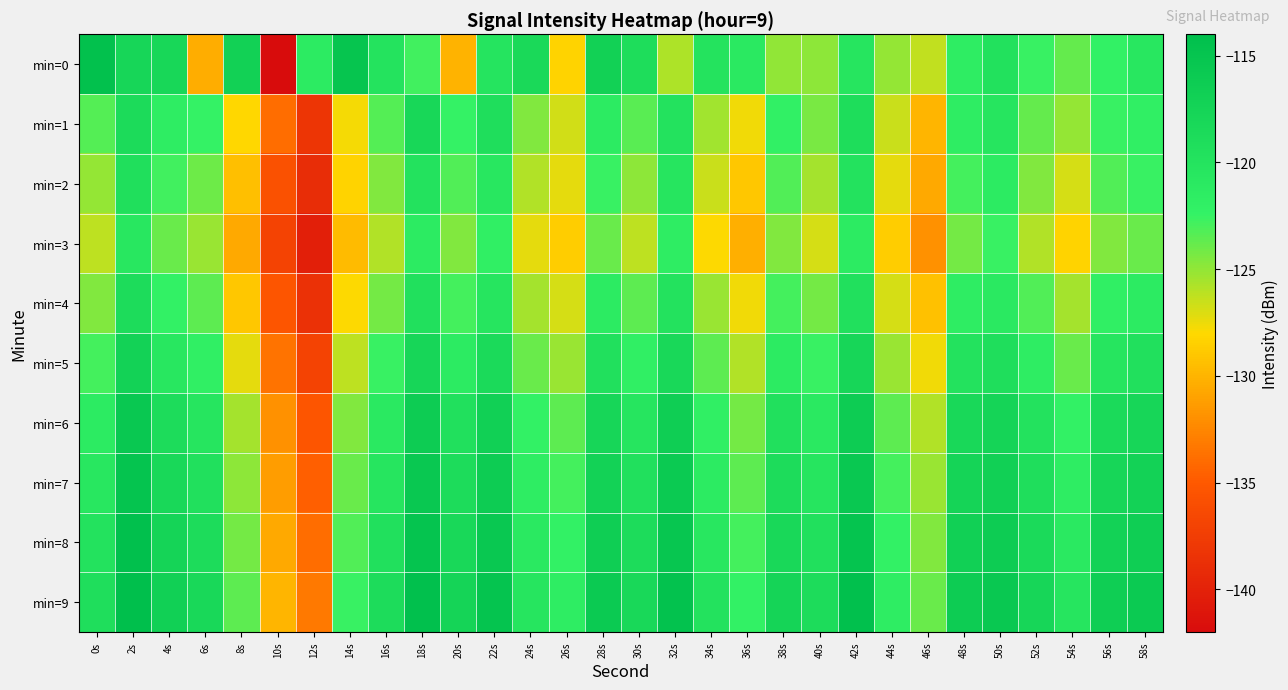

Which label corresponds to the largest value in the chart?

2s